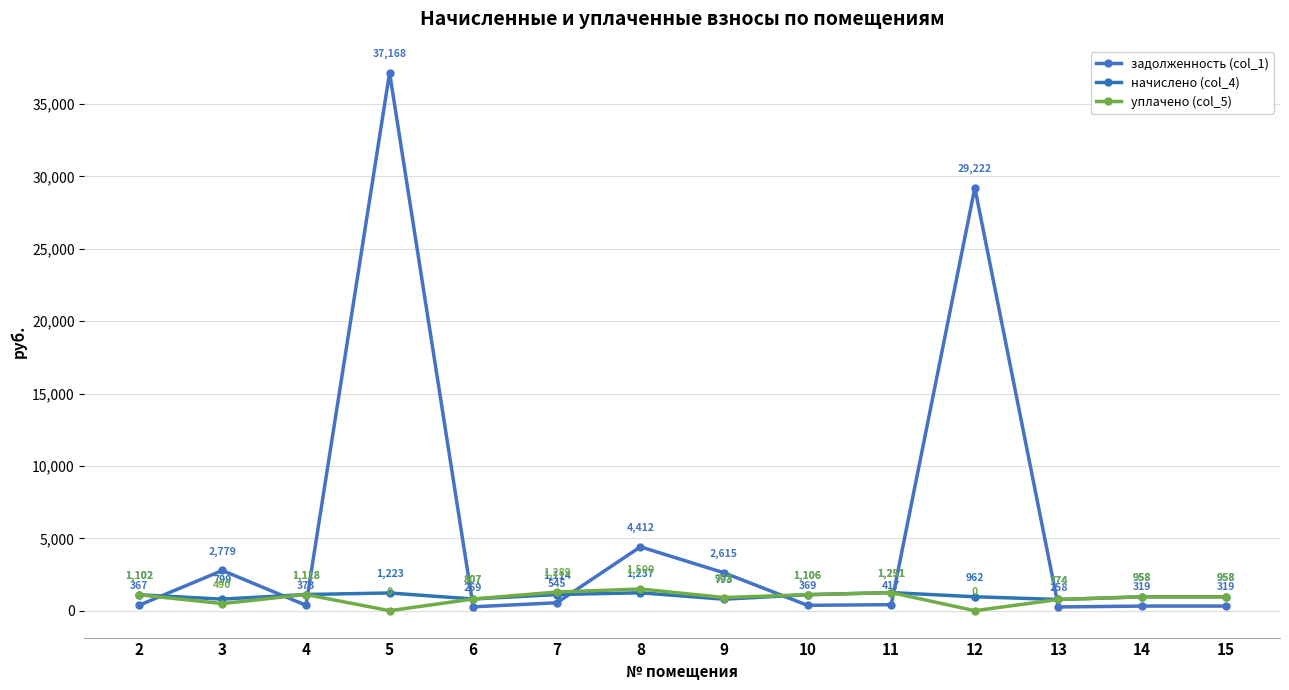

How many interior local peaks does the начислено (col_4) series have?

3